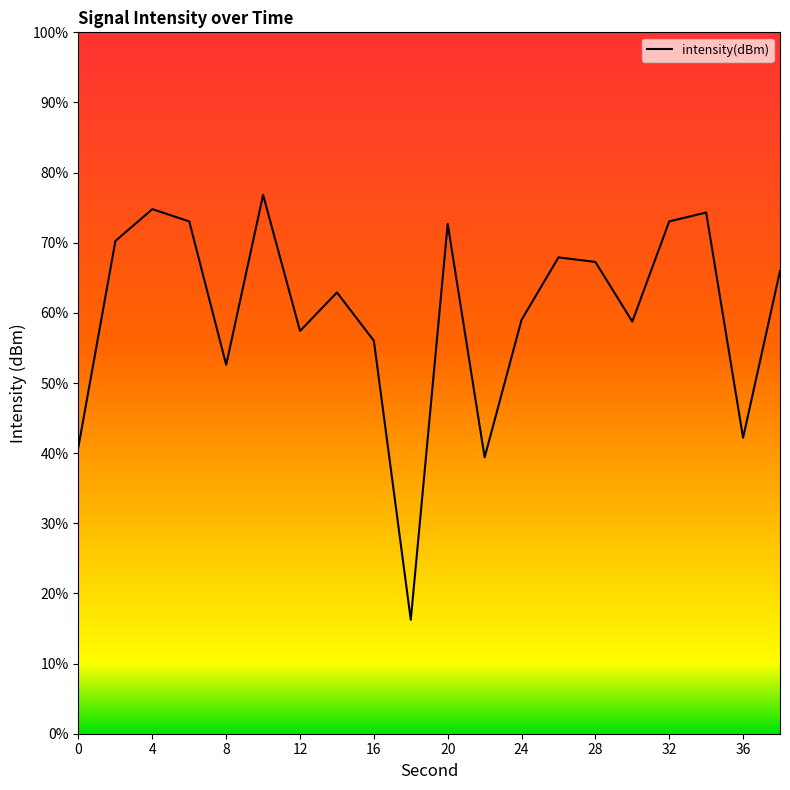

How many interior local valleys (lower than both neighbors) does the data have?

6